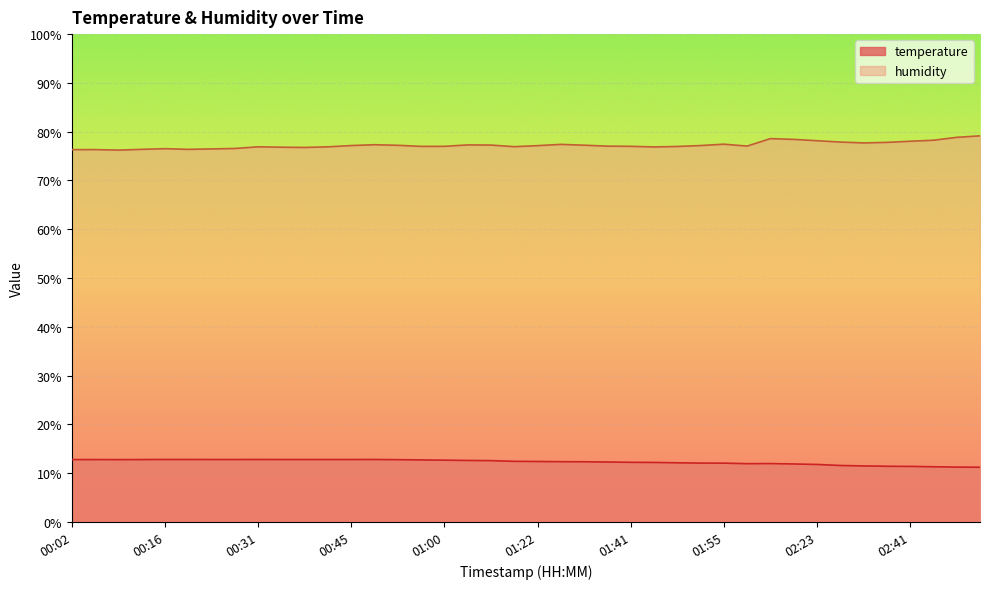

Reading right to left, transcribe all the data shown in this chart.

temperature: 11.2	11.3	11.3	11.4	11.4	11.5	11.6	11.8	11.9	12.0	12.0	12.1	12.1	12.1	12.2	12.2	12.3	12.3	12.4	12.4	12.4	12.6	12.6	12.7	12.7	12.8	12.8	12.8	12.8	12.8	12.8	12.8	12.8	12.8	12.8	12.8	12.8	12.8	12.8	12.8
humidity: 79.2	78.8	78.2	78.0	77.8	77.7	77.9	78.2	78.4	78.6	77.0	77.4	77.2	77.0	76.9	77.0	77.0	77.2	77.4	77.1	76.9	77.3	77.3	77.0	77.0	77.2	77.3	77.2	76.9	76.8	76.8	76.9	76.6	76.5	76.4	76.5	76.4	76.2	76.3	76.3